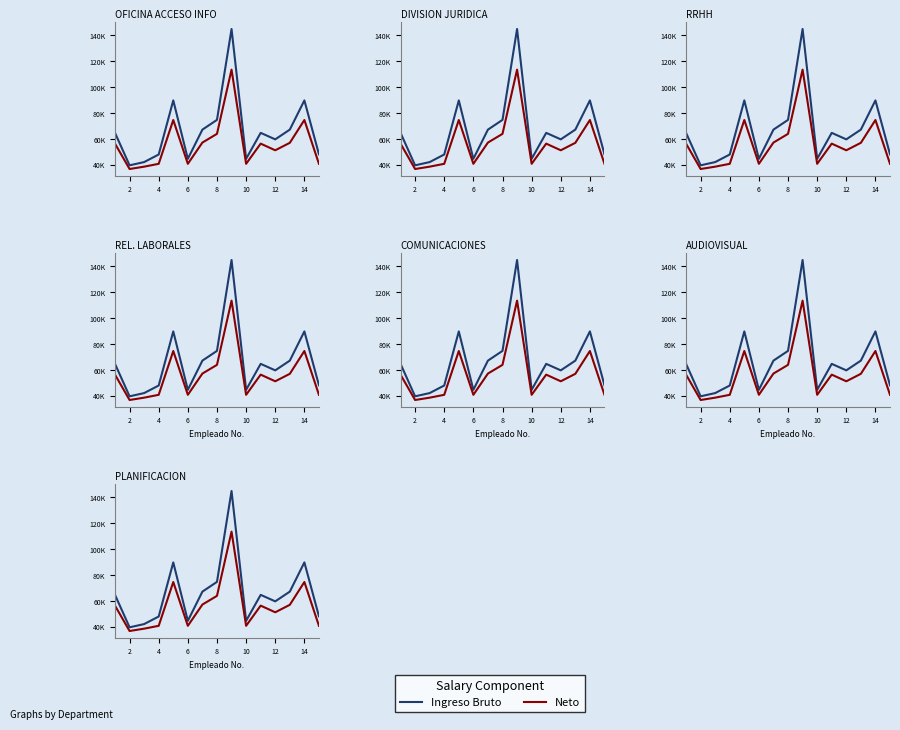

Is it true that Ingreso Bruto equals 77419.1 at 10?

False